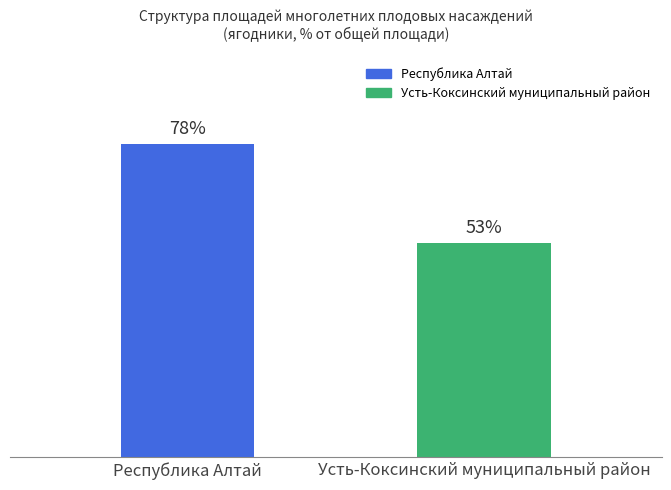

At which category does the chart reach its peak across all series?

Республика Алтай